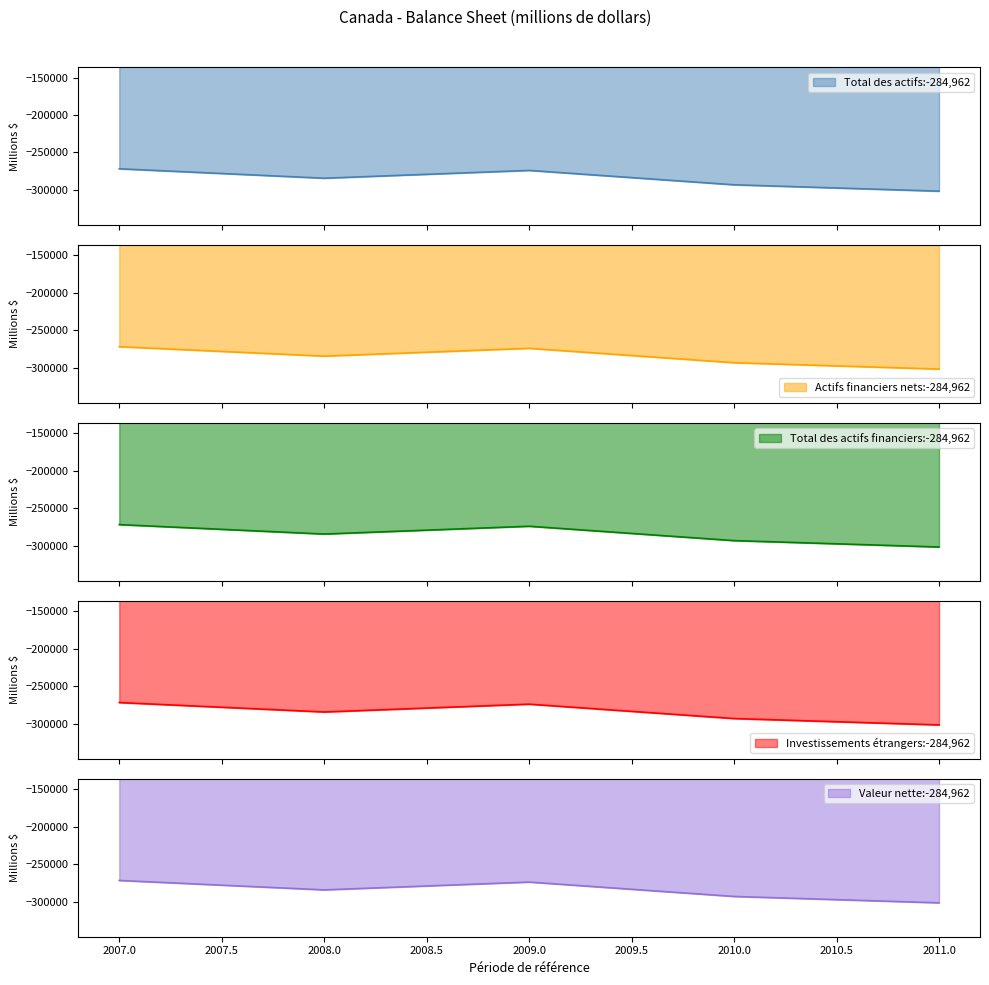

List the series in order of their peak value, lowest first.

Total des actifs, Actifs financiers nets, Total des actifs financiers, Investissements étrangers, Valeur nette